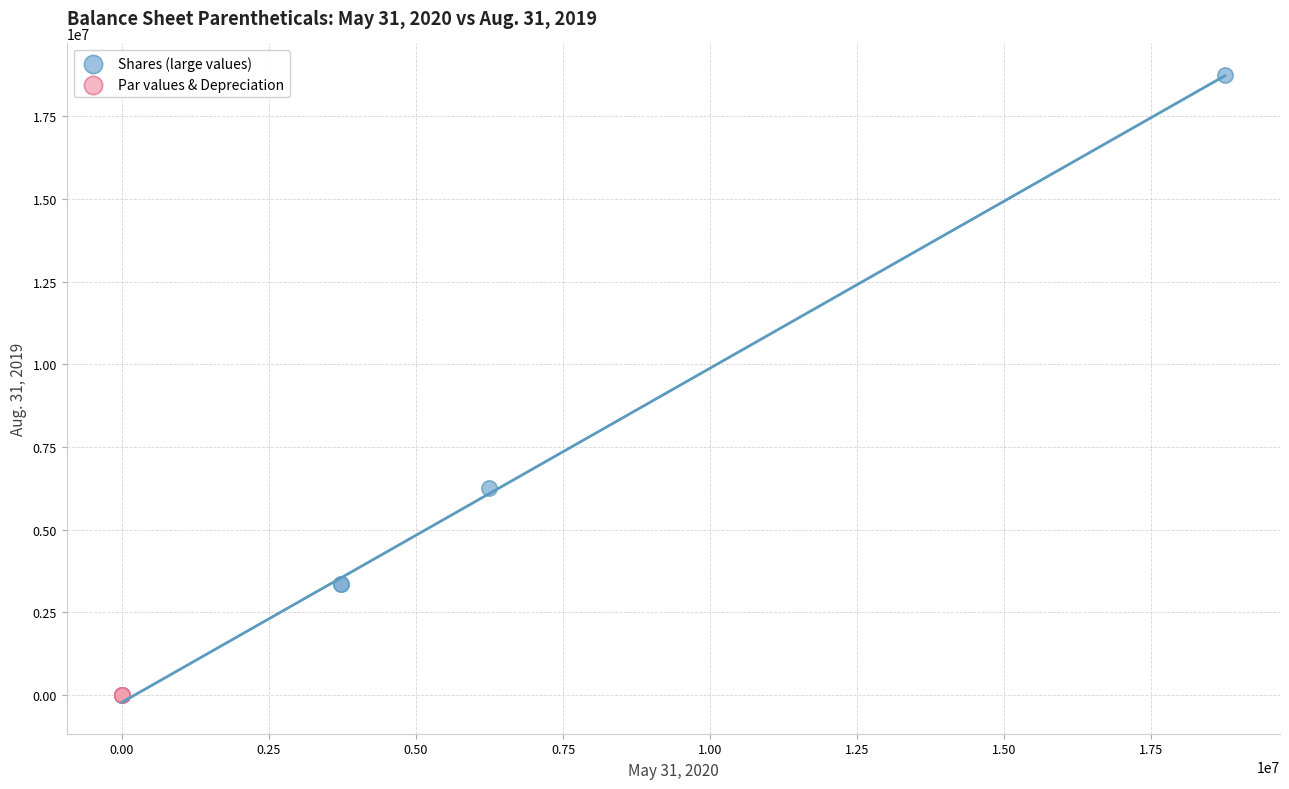

Which series contains the highest Y value?

Shares (large values)